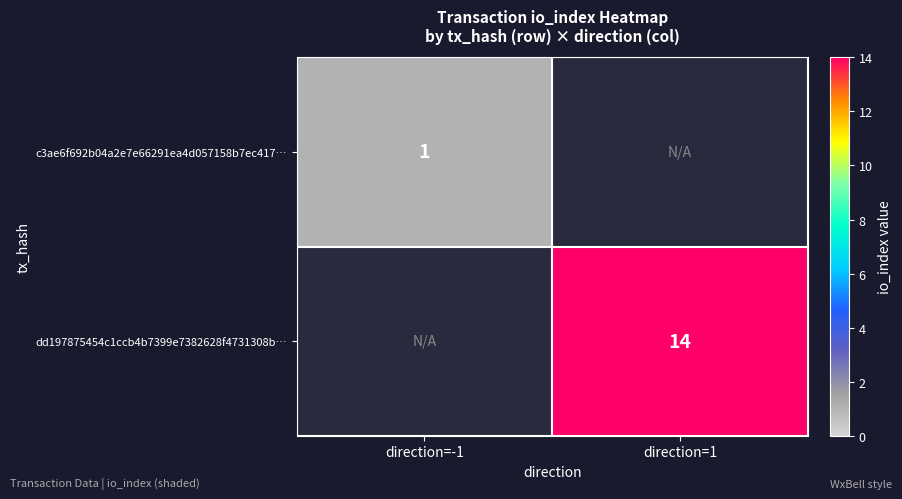

Is the value of dd197875454c1ccb4b7399e7382628f4731308b… at direction=1 greater than the value of c3ae6f692b04a2e7e66291ea4d057158b7ec417… at direction=-1?

Yes